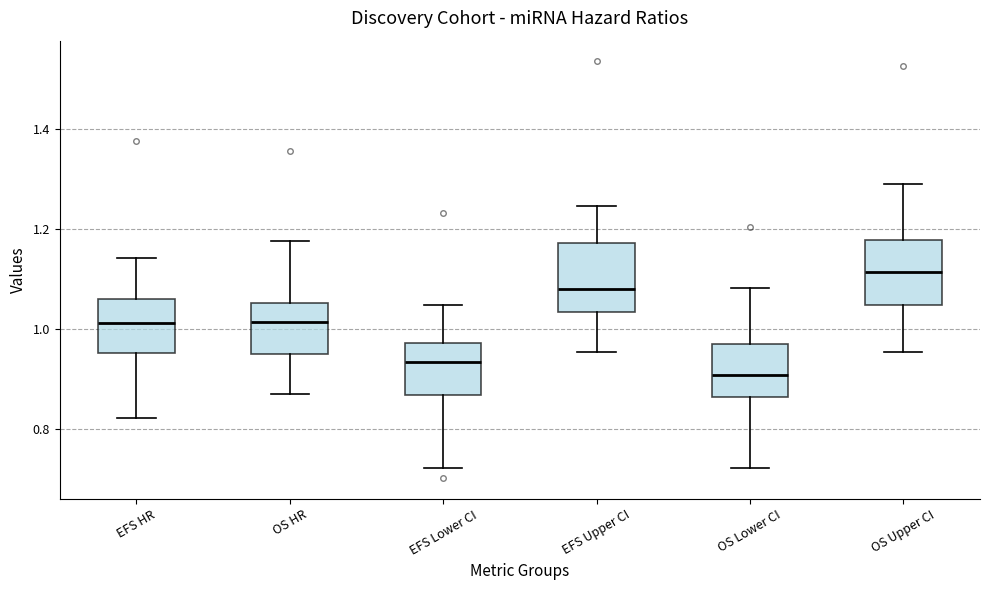

Reading left to right, transcribe this box plot: for each box, give where its median line is, the range the box spans, and where its two whiskers end, as read against the y-axis. The values are not printed on the chart, so give them approximately, as read against the axis.

EFS HR: median 1.02, box 0.96 to 1.06, whiskers 0.82 to 1.14
OS HR: median 1.02, box 0.96 to 1.06, whiskers 0.88 to 1.18
EFS Lower CI: median 0.94, box 0.86 to 0.98, whiskers 0.72 to 1.04
EFS Upper CI: median 1.08, box 1.04 to 1.18, whiskers 0.96 to 1.24
OS Lower CI: median 0.90, box 0.86 to 0.98, whiskers 0.72 to 1.08
OS Upper CI: median 1.12, box 1.04 to 1.18, whiskers 0.96 to 1.28